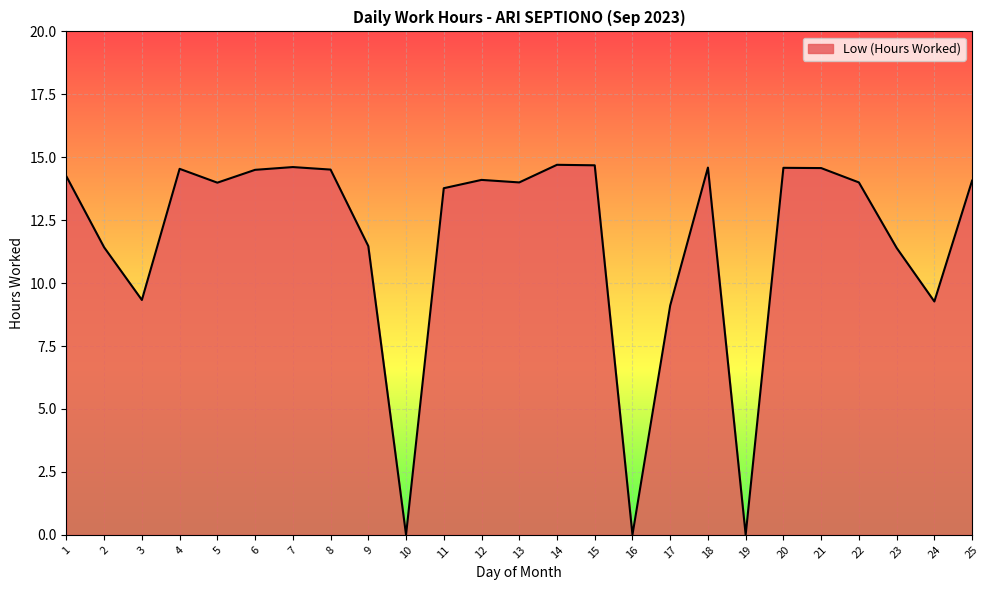

What is the difference between the values at 22 and 21?

0.6